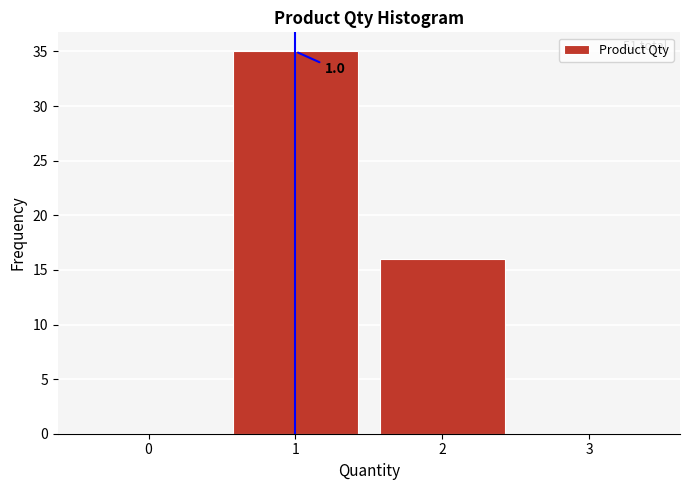

Over which range of the x-axis is the bar tallest?

0.5 to 1.5